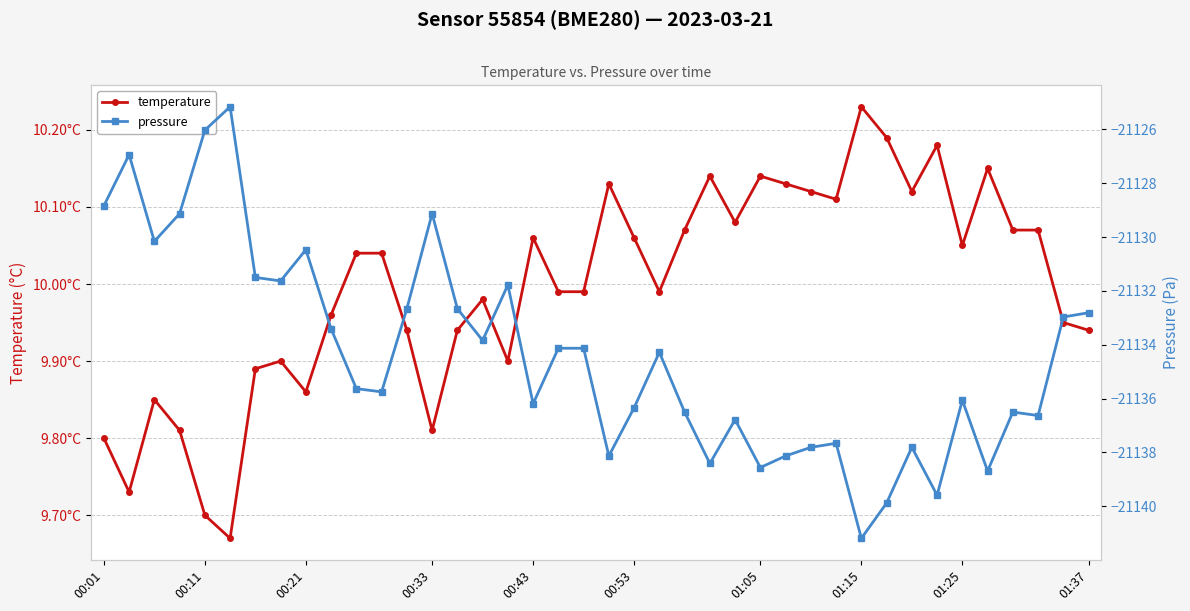

Does the chart have visible grid lines?

Yes